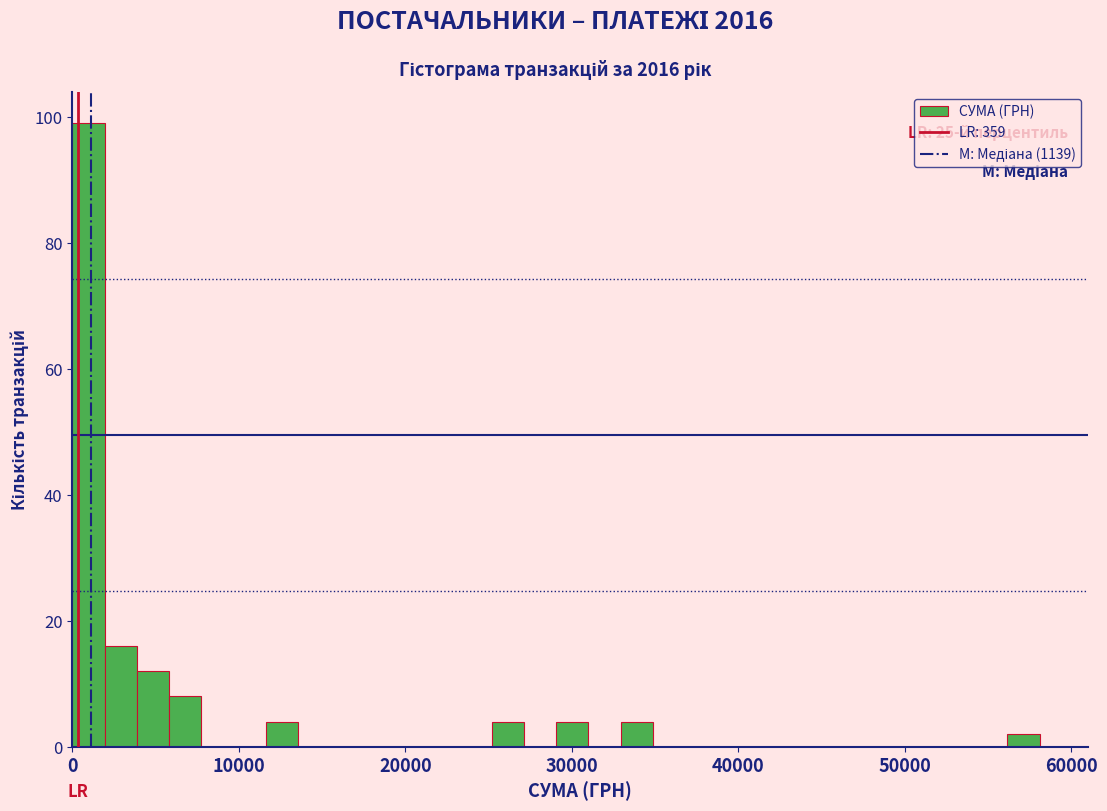

Read against the x-axis, roughly where is the centre of the tallest bar?

1000